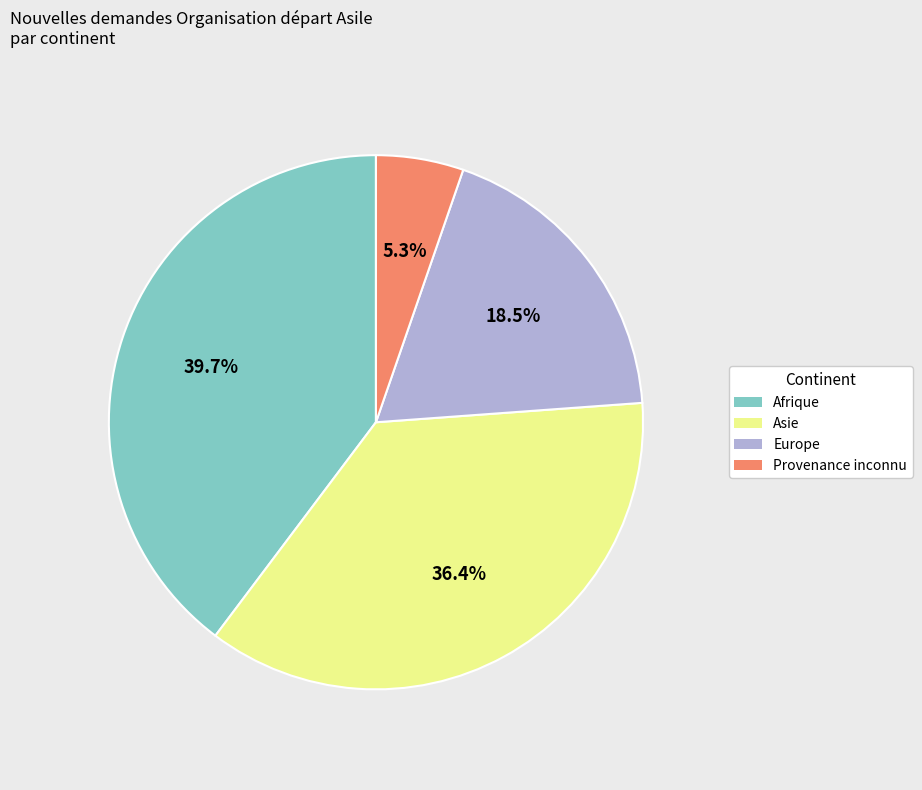

To the nearest percent, what is the average slice percentage?

25%